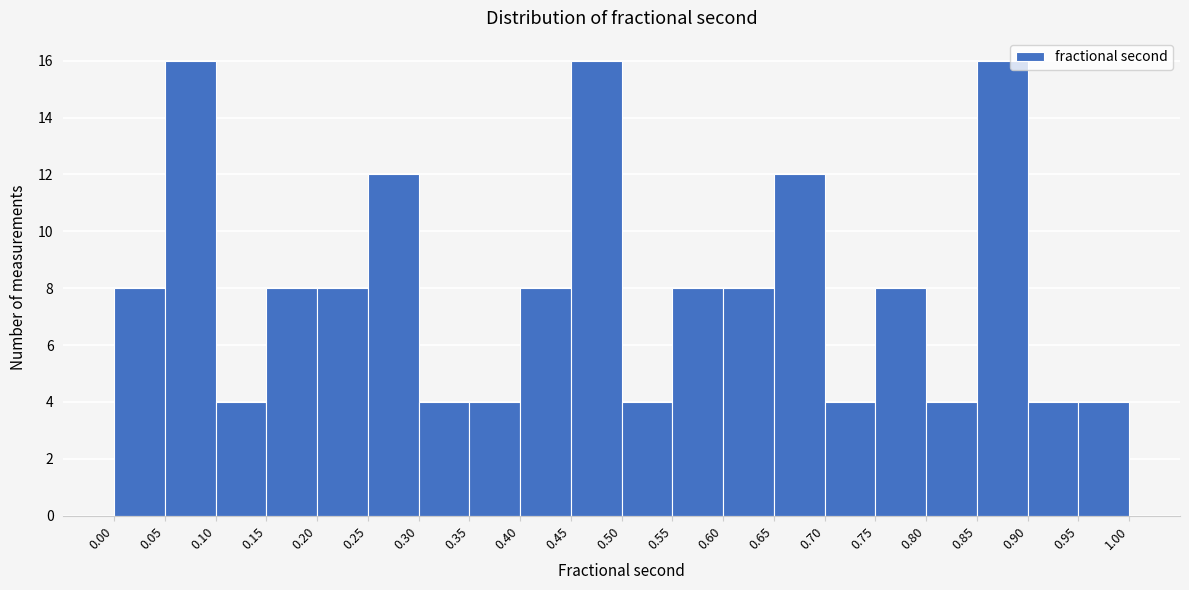

Reading left to right, transcribe this chart: for each bar, give the range it covers on the x-axis and its height. The values are not printed on the chart, so give them approximately, as read against the axis.

0.00 to 0.05: 8
0.05 to 0.10: 16
0.10 to 0.15: 4
0.15 to 0.20: 8
0.20 to 0.25: 8
0.25 to 0.30: 12
0.30 to 0.35: 4
0.35 to 0.40: 4
0.40 to 0.45: 8
0.45 to 0.50: 16
0.50 to 0.55: 4
0.55 to 0.60: 8
0.60 to 0.65: 8
0.65 to 0.70: 12
0.70 to 0.75: 4
0.75 to 0.80: 8
0.80 to 0.85: 4
0.85 to 0.90: 16
0.90 to 0.95: 4
0.95 to 1.00: 4